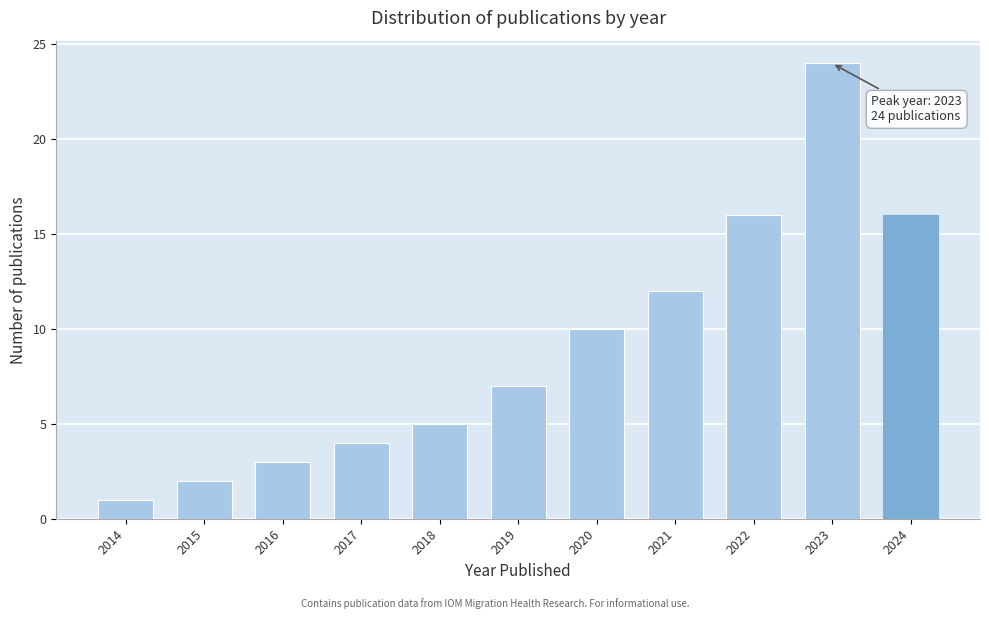

Reading right to left, extract all data points from this chart.

2024=16	2023=24	2022=16	2021=12	2020=10	2019=7	2018=5	2017=4	2016=3	2015=2	2014=1